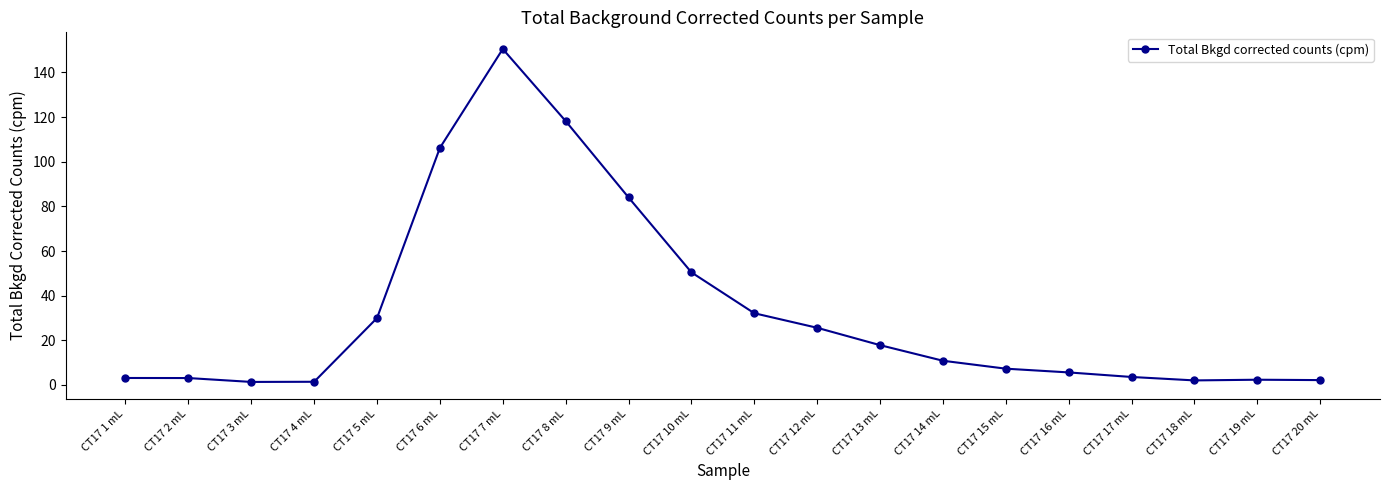

What is the value of the 13th point from the left?

17.8